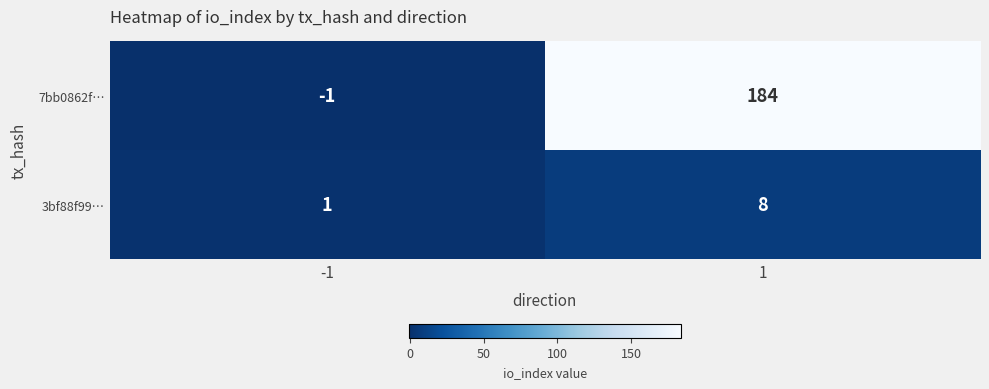

What is the sum of the 3bf88f99… values at 1 and -1?

9